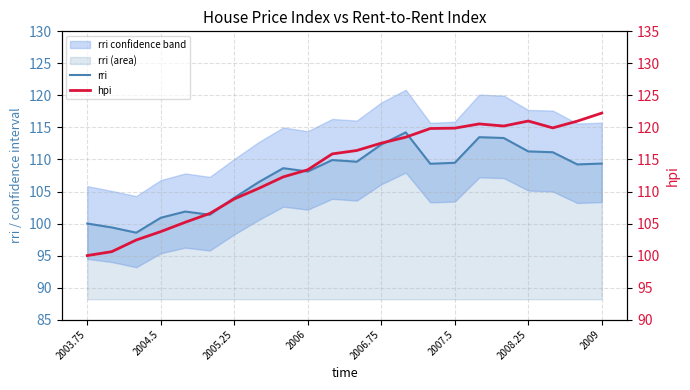

What is the sum of all hpi values?

2496.5